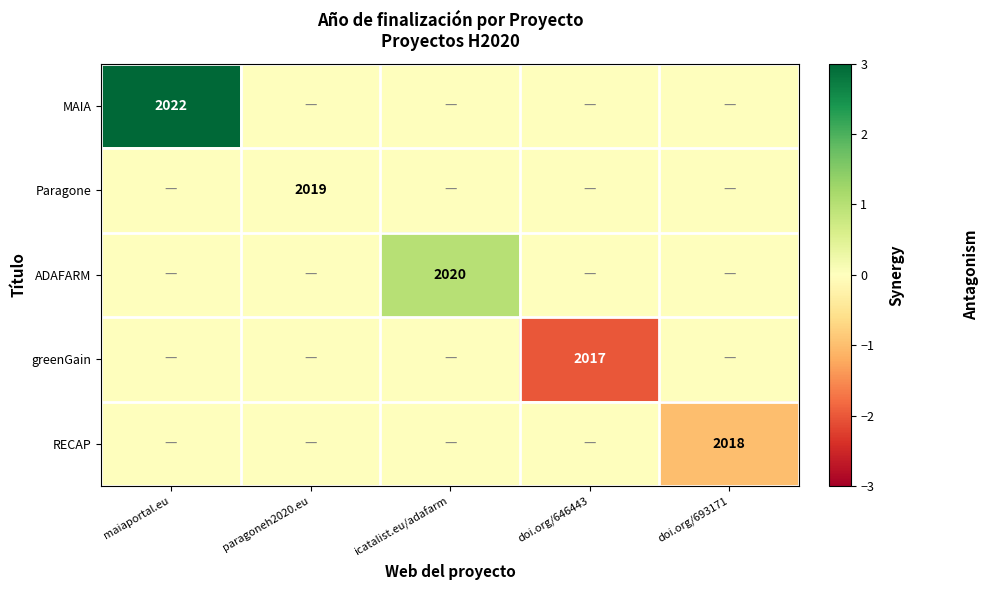

Which category has the lowest value across all series?

doi.org/646443